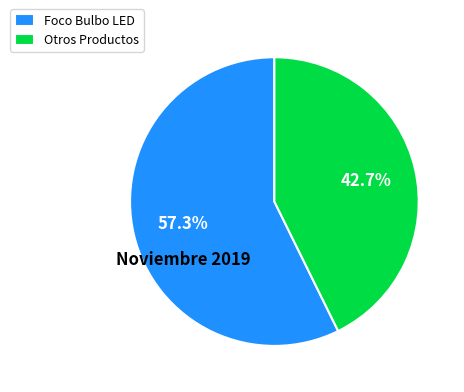

Combined, do Otros Productos and Foco Bulbo LED account for over 50%?

Yes